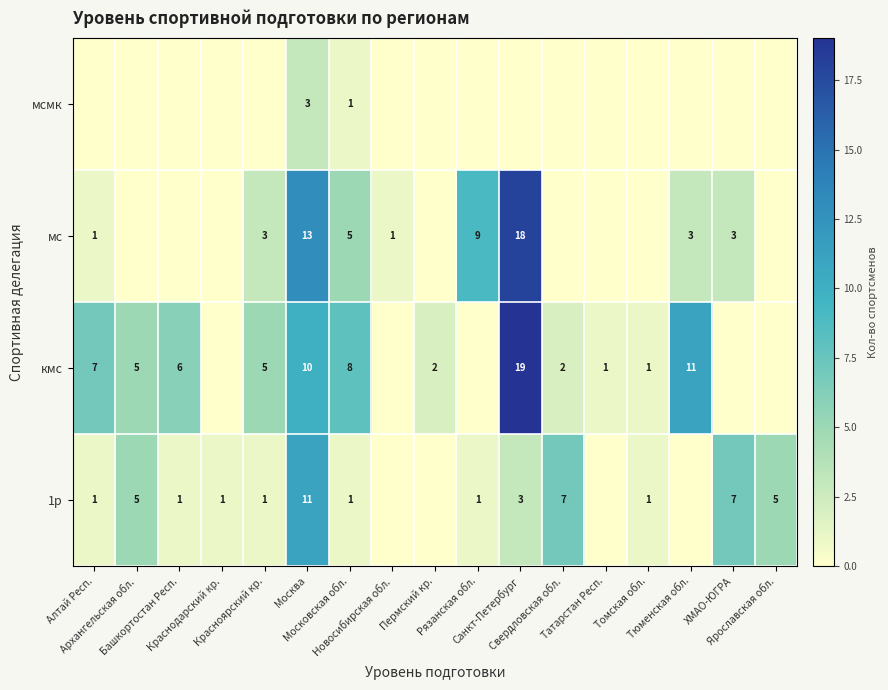

Where does the кмс series first go above 2?

Алтай Респ.